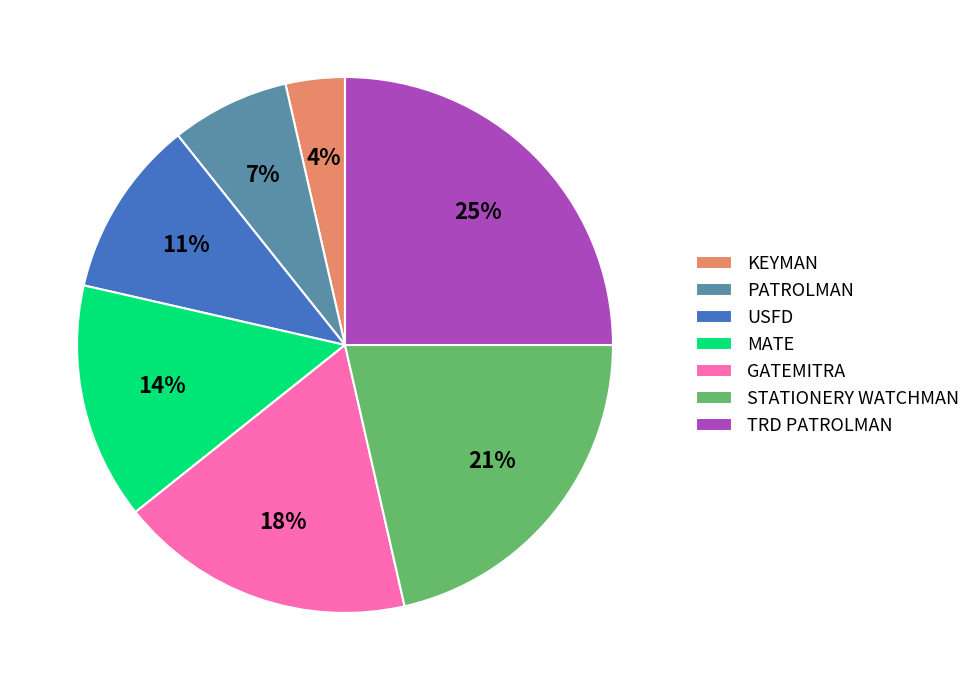

What is the smallest slice in the pie chart?

KEYMAN